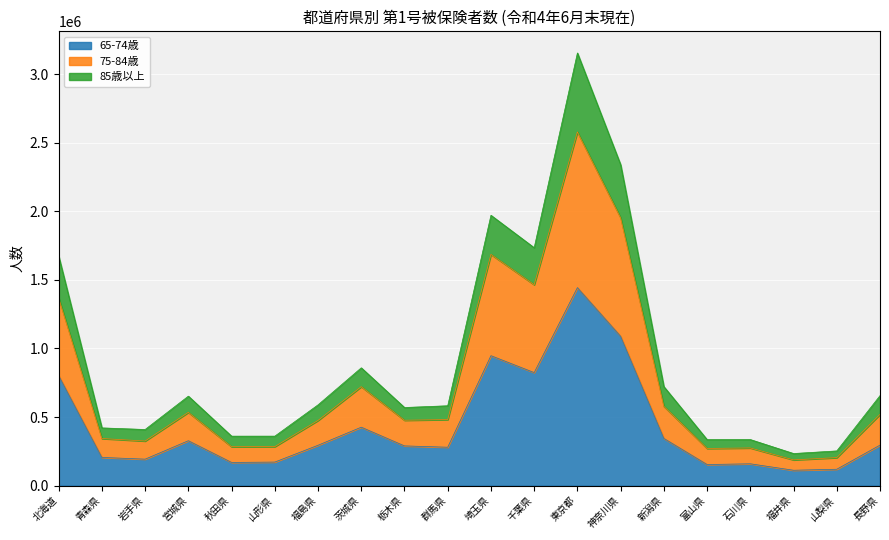

How many series are shown in this chart?

3